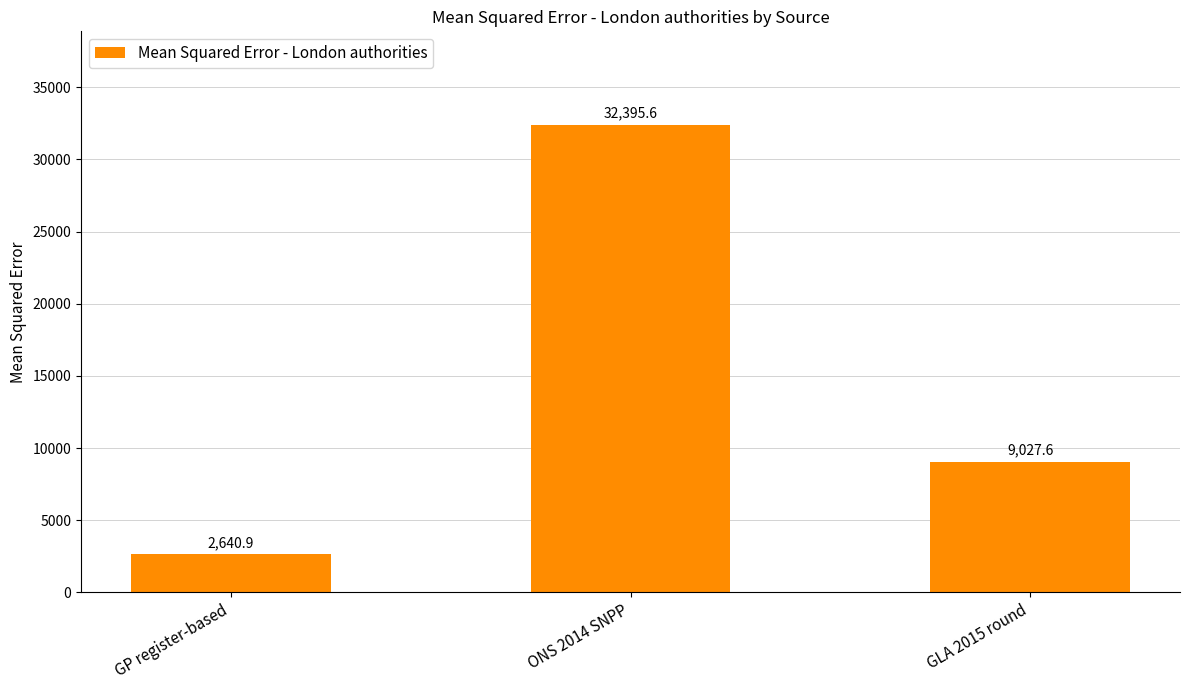

What is the change in value from GP register-based to GLA 2015 round?

+6386.7